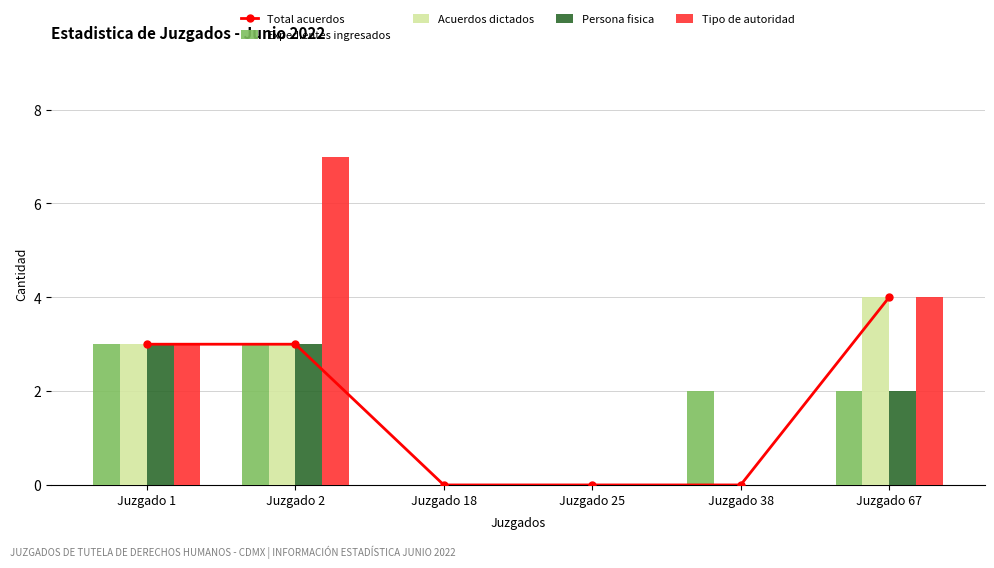

How many Acuerdos dictados values are between 0 and 3?

5